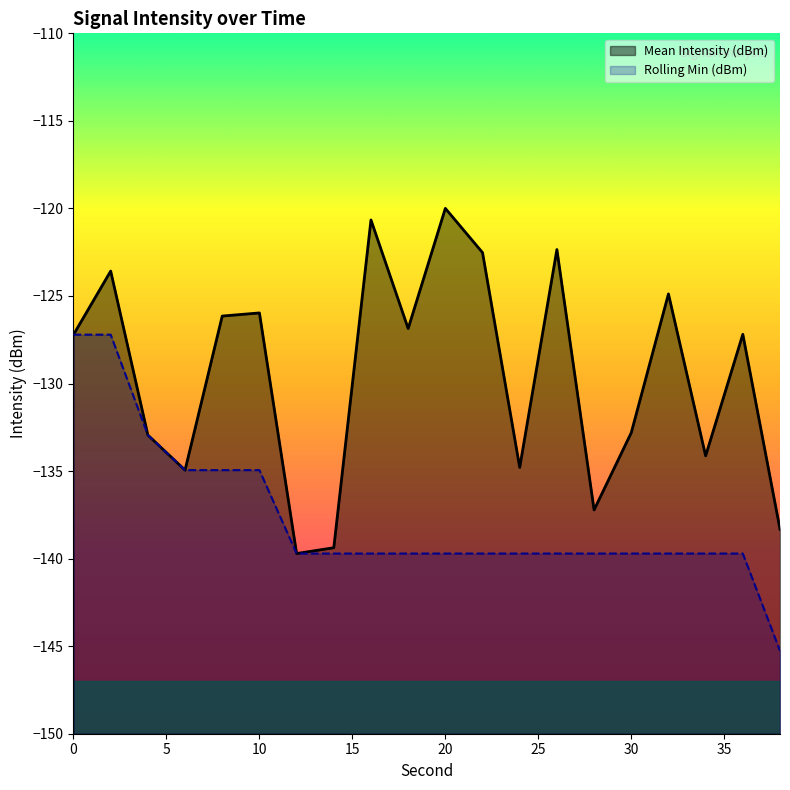

What is the minimum value shown in the chart?

-145.3